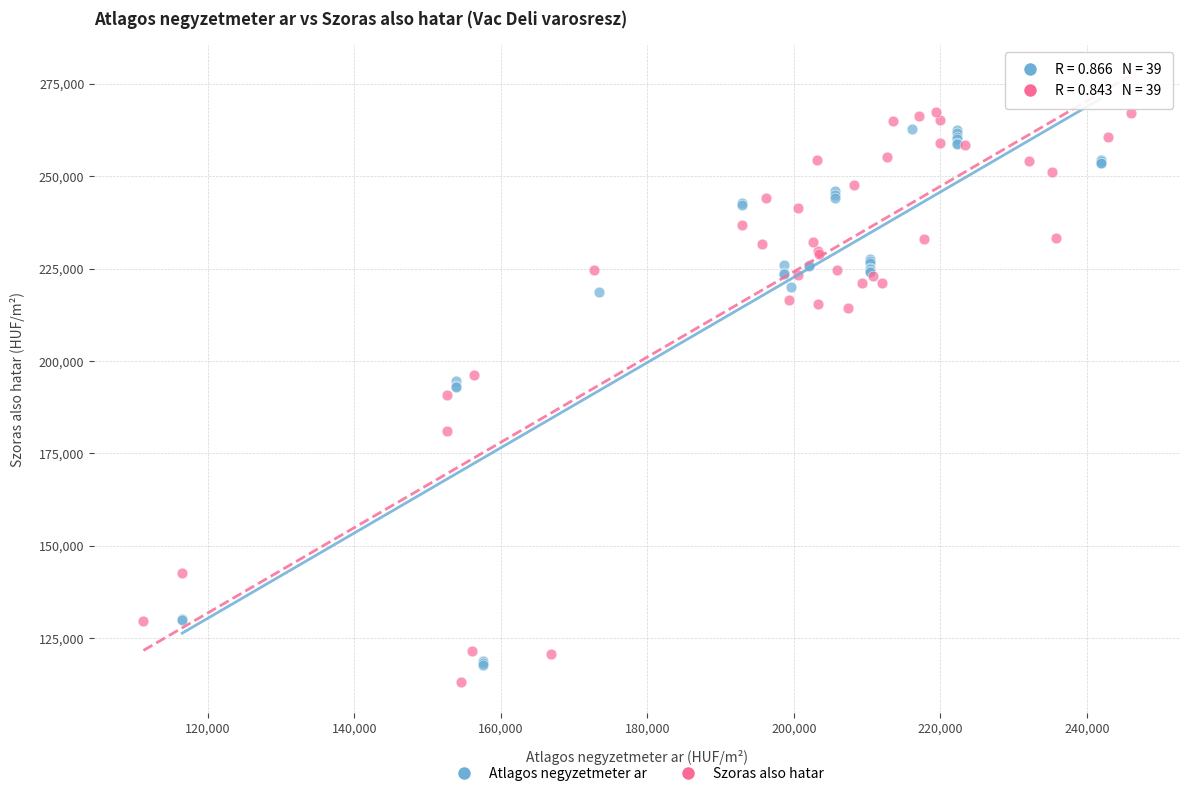

What are all the series names shown in the legend?

Atlagos negyzetmeter ar, Szoras also hatar